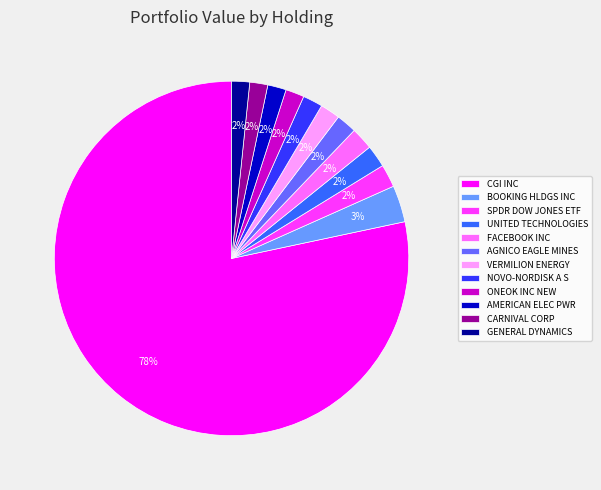

What is the majority slice?

CGI INC